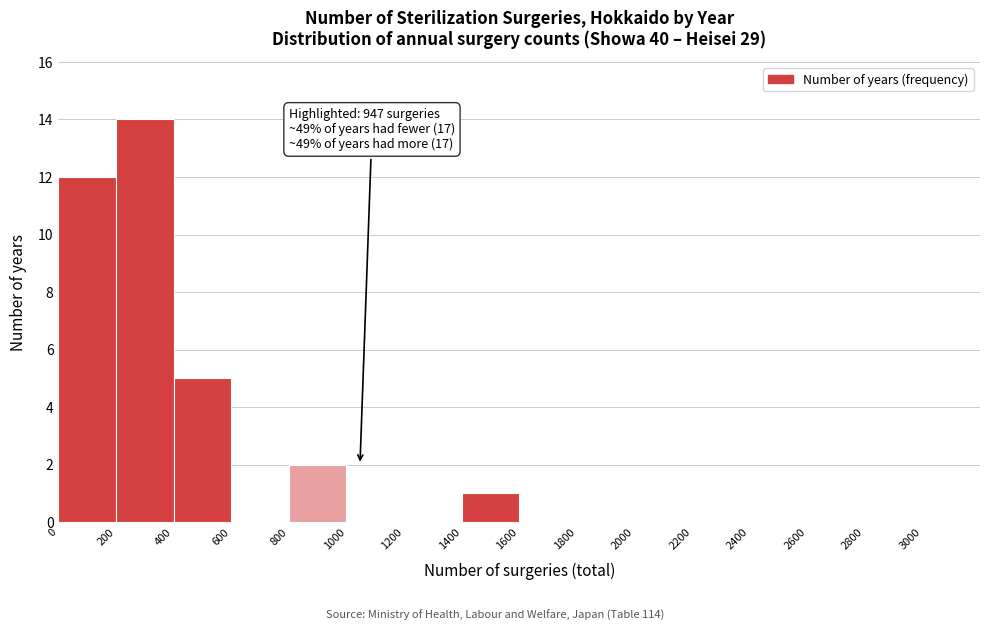

Over which range of the x-axis is the bar tallest?

200 to 400